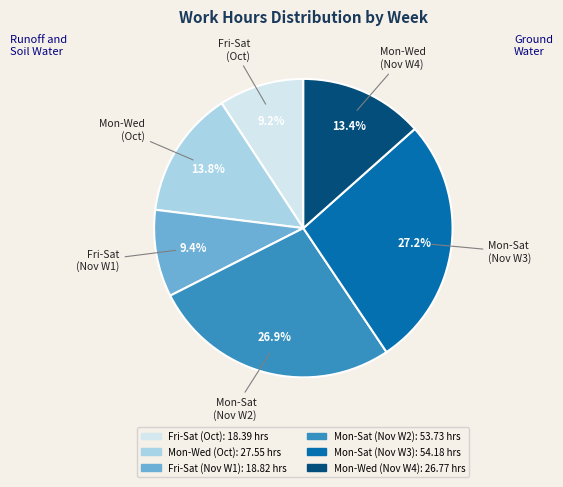

Is there any slice that represents more than half of the pie?

No